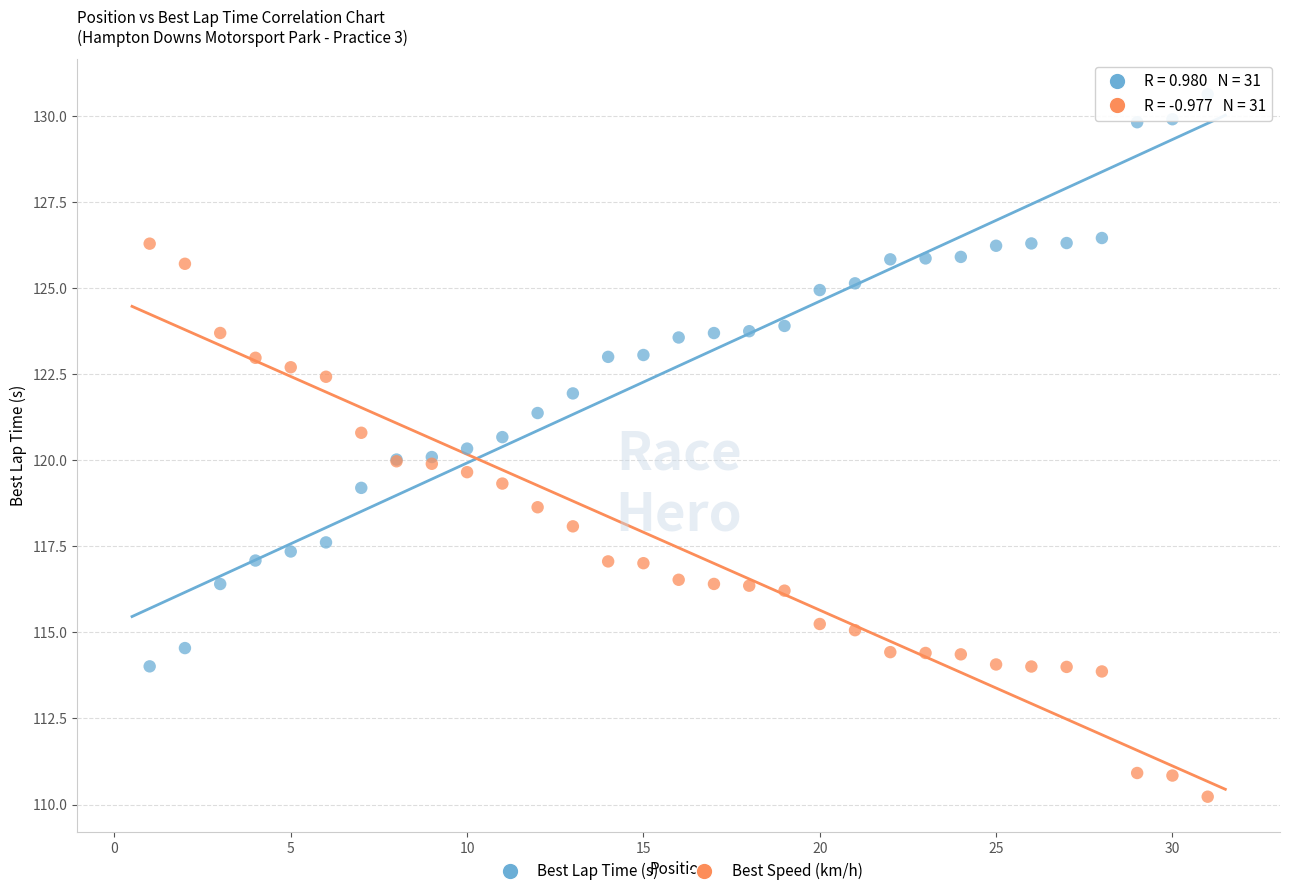

Which series contains the highest Y value?

Best Lap Time (s)